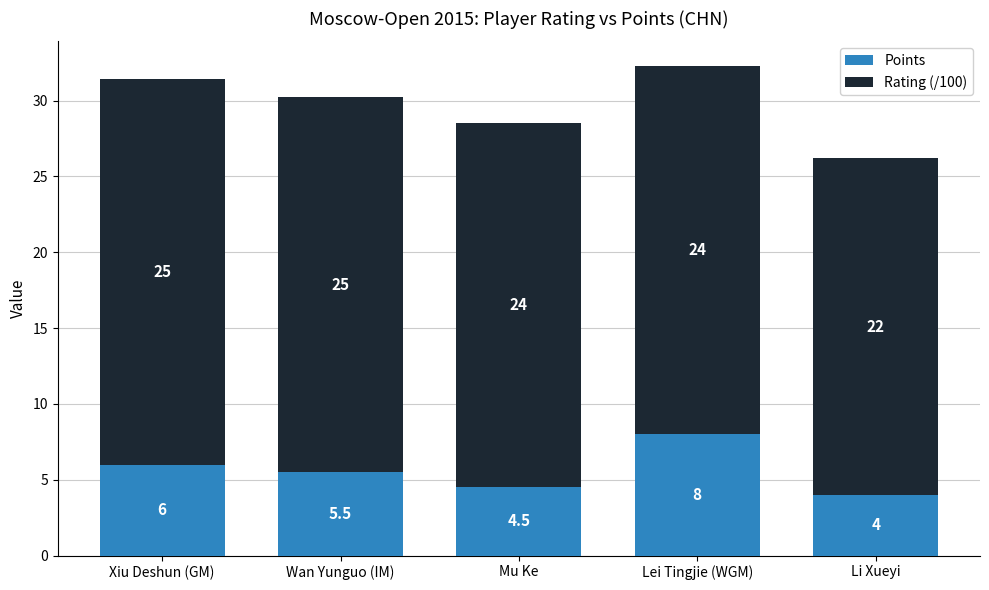

What is the total value across all series at Li Xueyi?

26.2